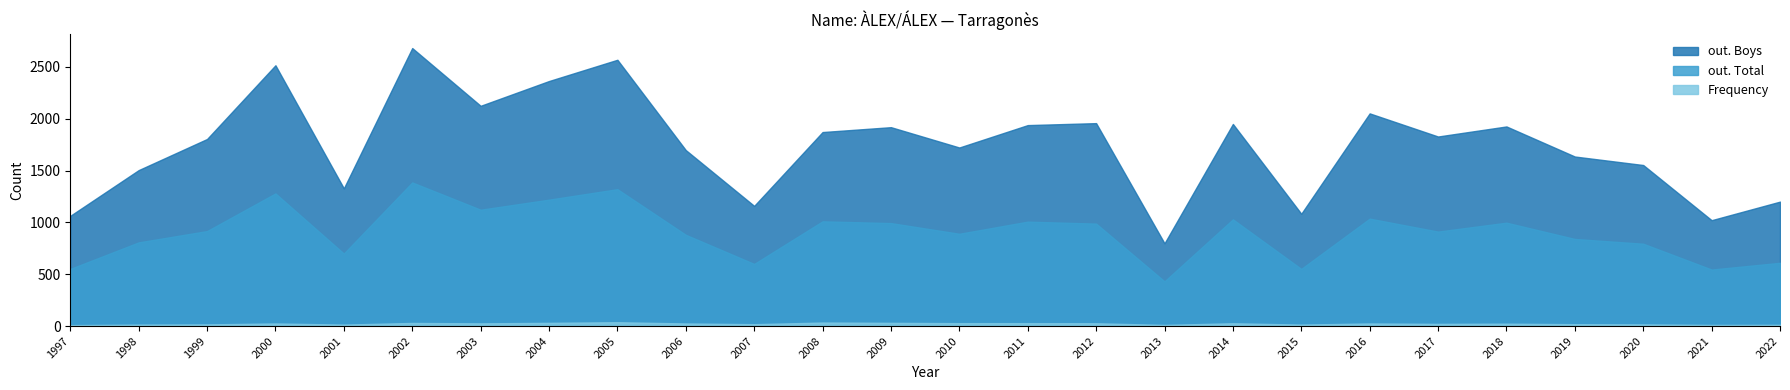

True or false: Frequency and out. Total intersect in this chart.

False